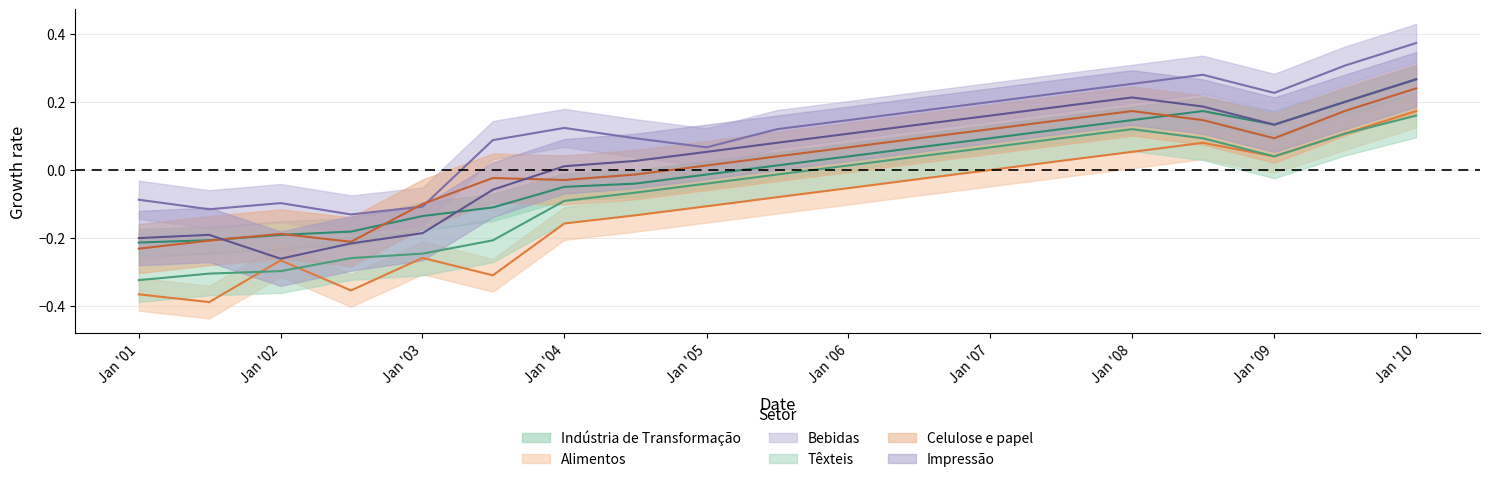

What are all the series names shown in the legend?

Indústria de Transformação, Alimentos, Bebidas, Têxteis, Celulose e papel, Impressão